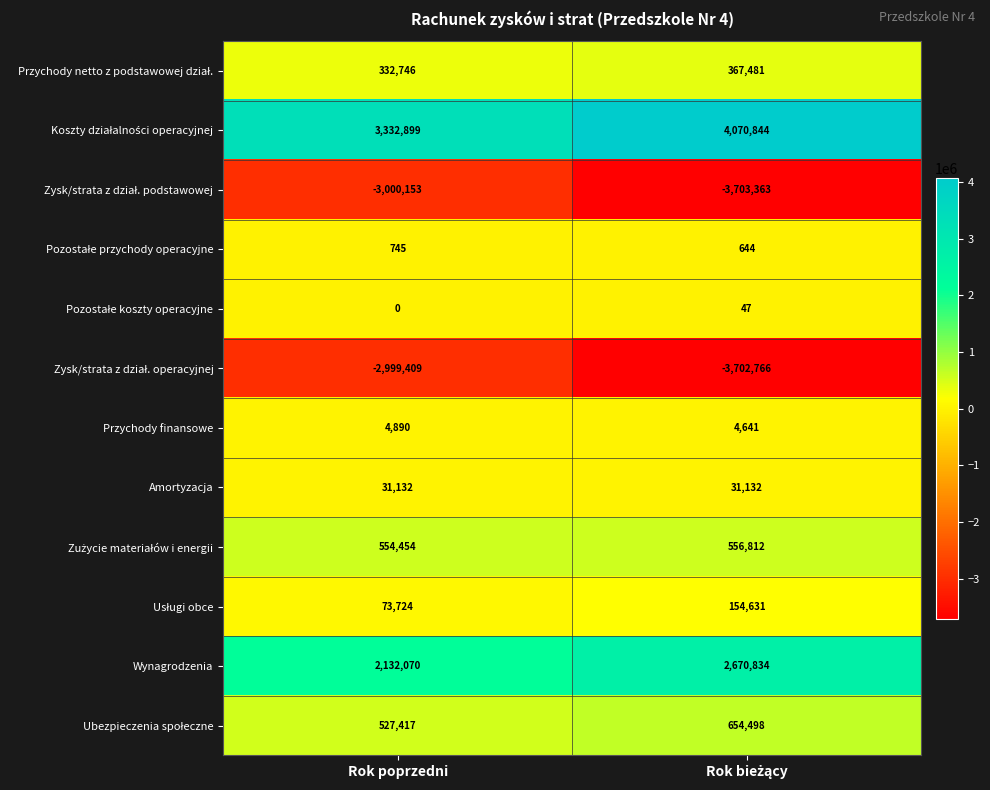

What is the total value across all series at Rok poprzedni?

990515